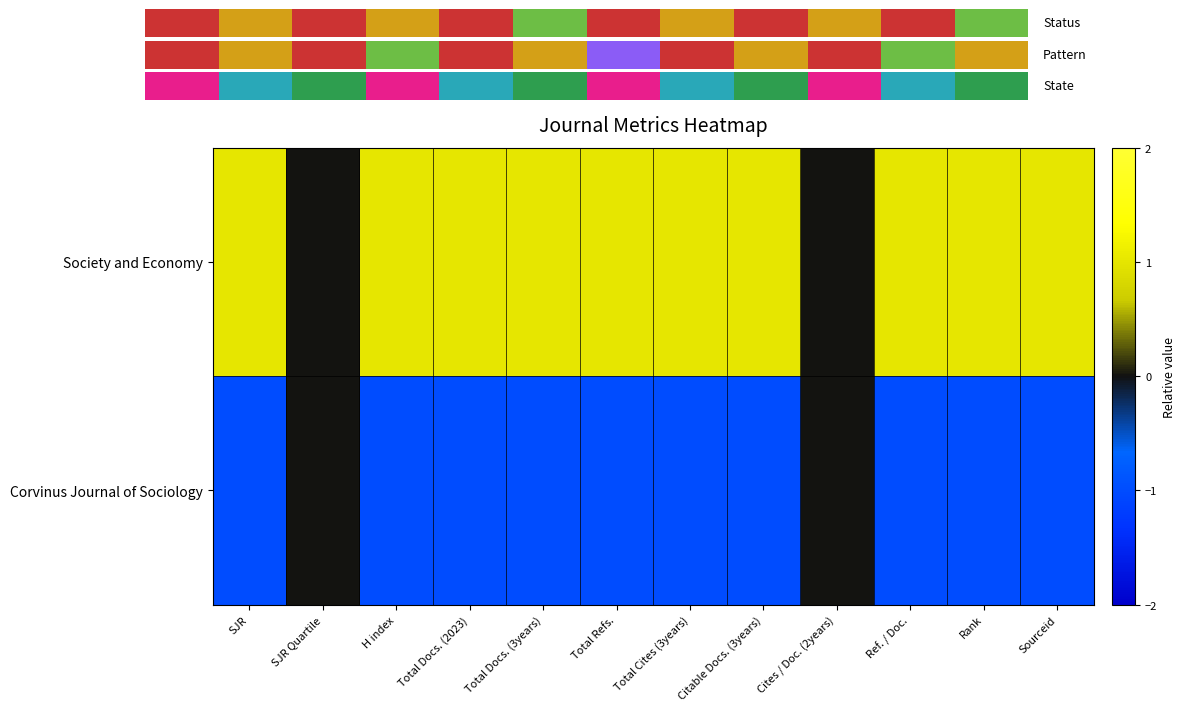

How many categories are shown in the chart?

12